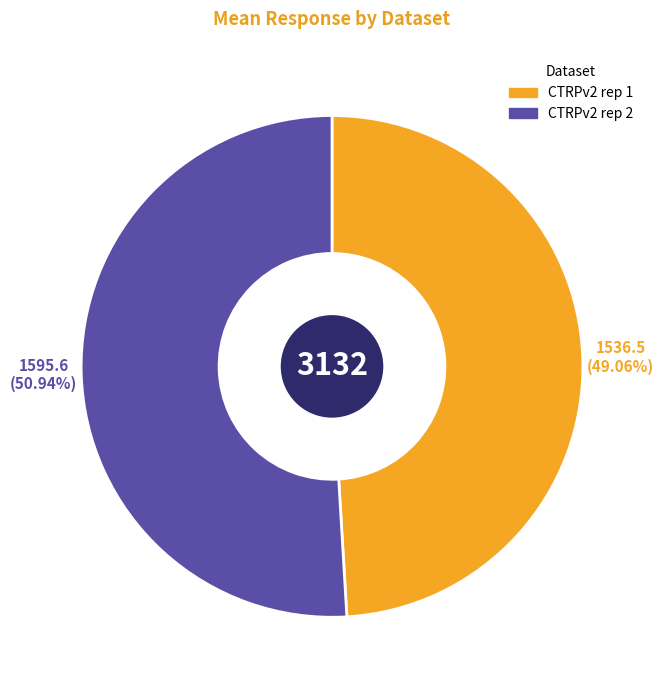

What is the majority slice?

CTRPv2 rep 2